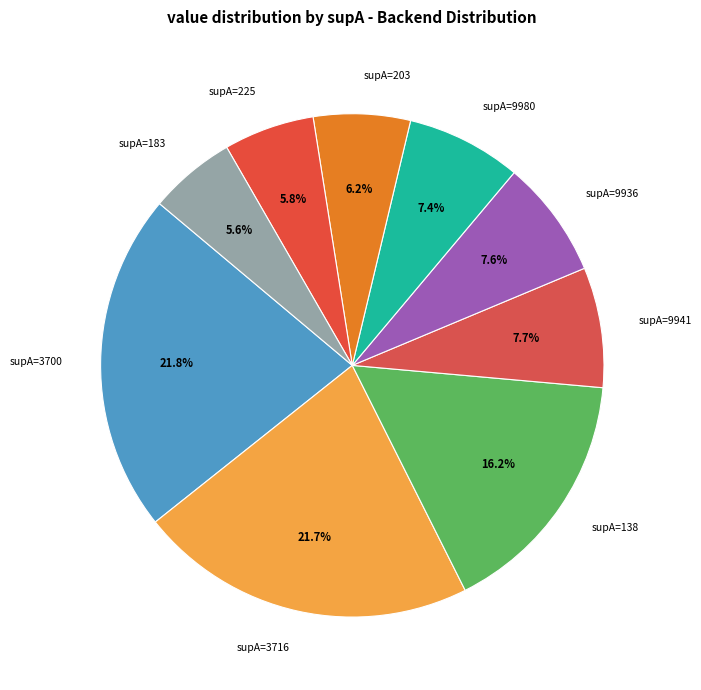

Is supA=9980 the majority of the pie?

No